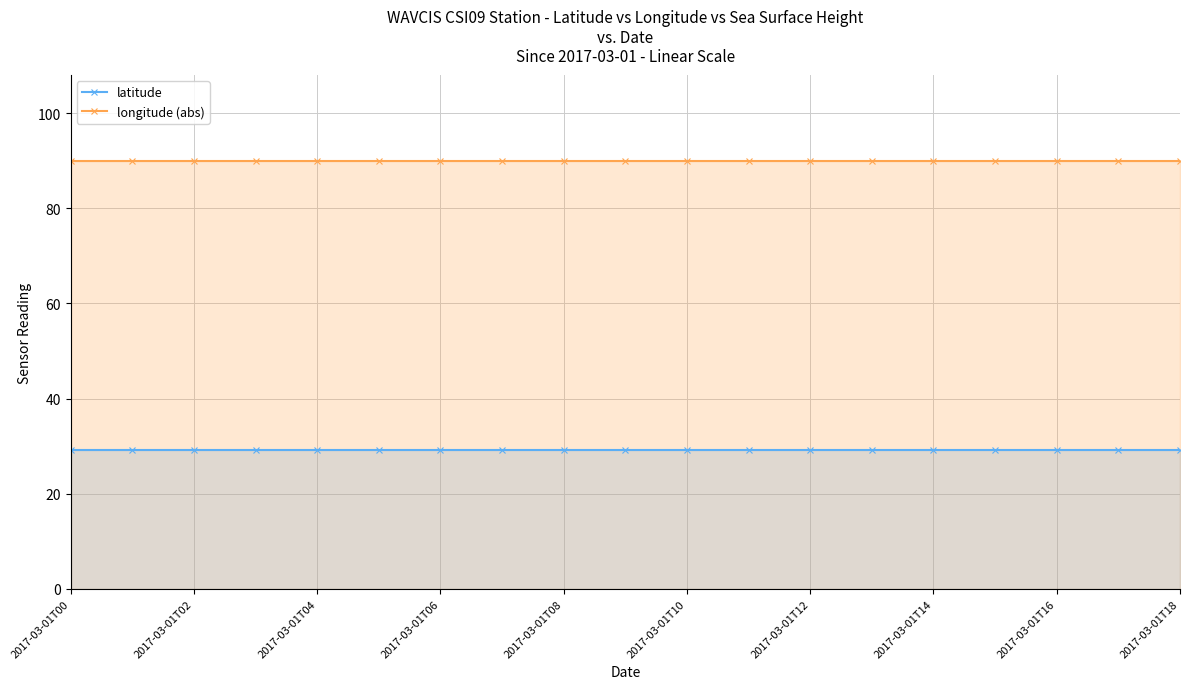

Reading left to right, what are all the values shown in this chart?

latitude: 29.1	29.1	29.1	29.1	29.1	29.1	29.1	29.1	29.1	29.1	29.1	29.1	29.1	29.1	29.1	29.1	29.1	29.1	29.1
longitude (abs): 90.0	90.0	90.0	90.0	90.0	90.0	90.0	90.0	90.0	90.0	90.0	90.0	90.0	90.0	90.0	90.0	90.0	90.0	90.0